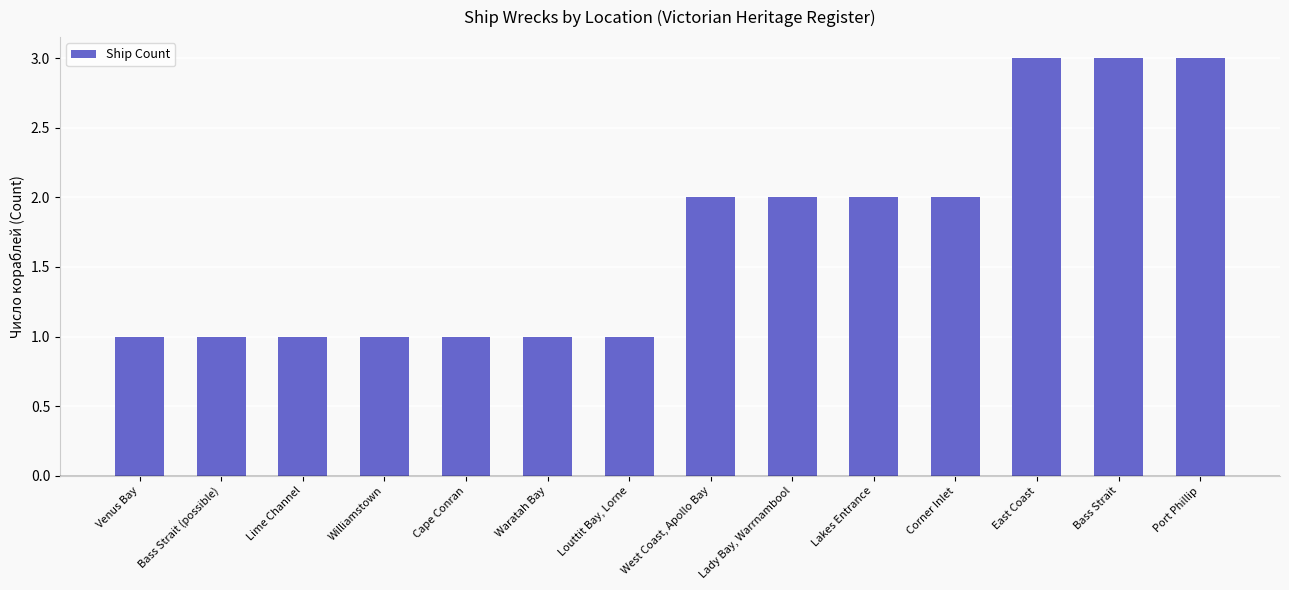

What is the label of the 13th bar from the left?

Bass Strait